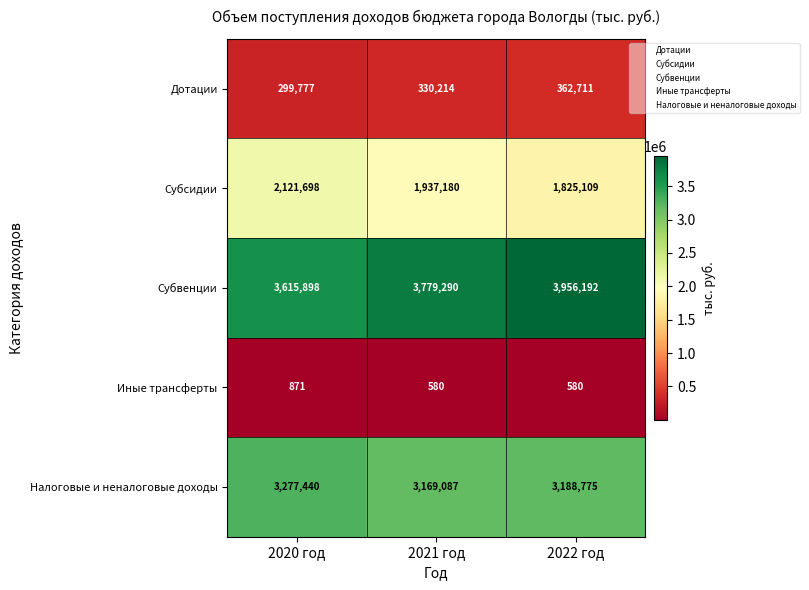

What is the maximum value shown in the chart?

3956192